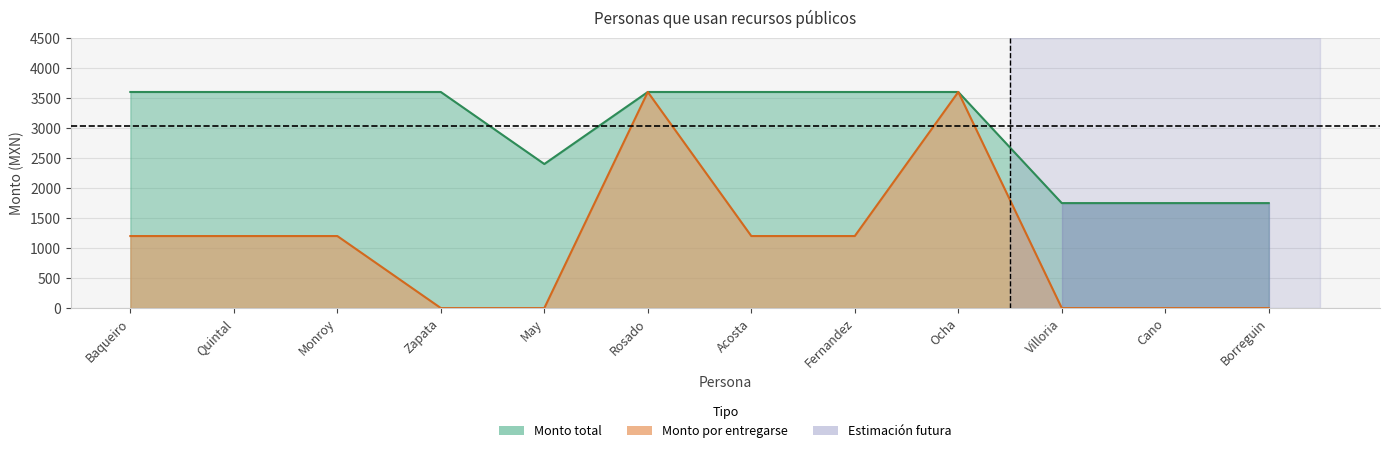

Rank the categories by Monto por entregarse value from highest to lowest.

Rosado, Ocha, Baqueiro, Quintal, Monroy, Acosta, Fernandez, Zapata, May, Villoria, Cano, Borreguin